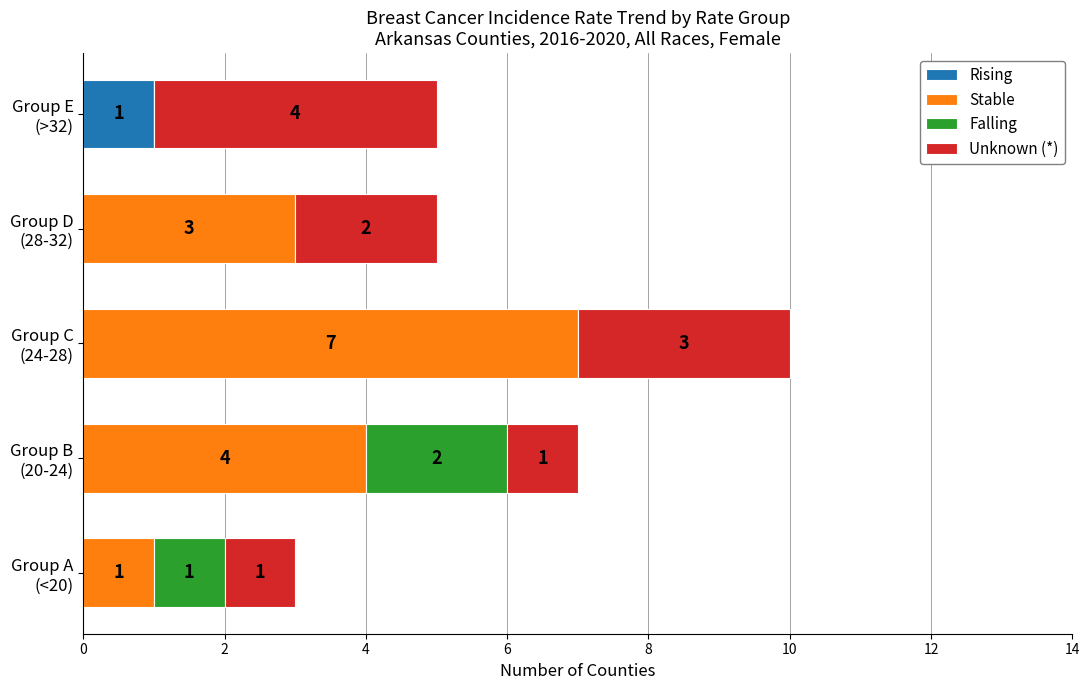

How many Rising values are between 0 and 1?

5